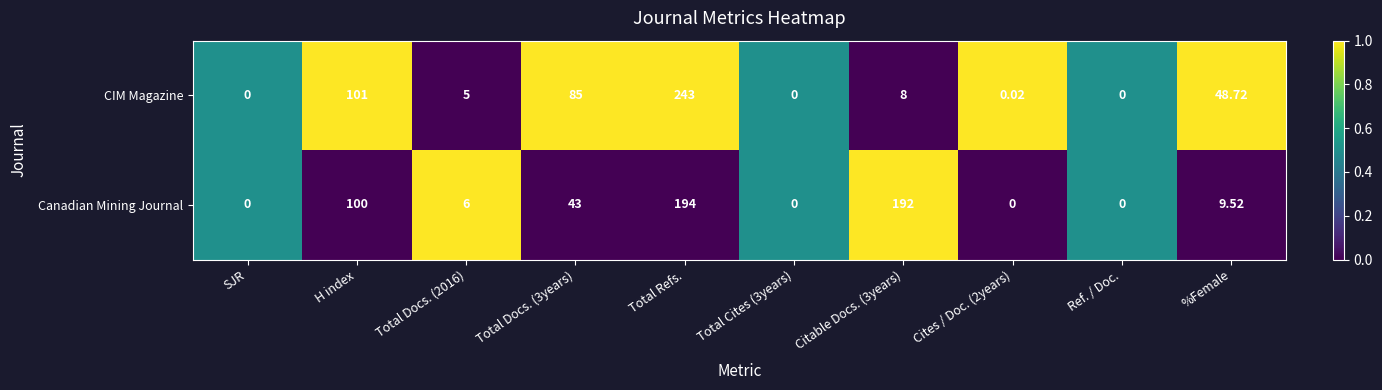

At Total Docs. (3years), list the series in order from smallest to largest.

Canadian Mining Journal, CIM Magazine